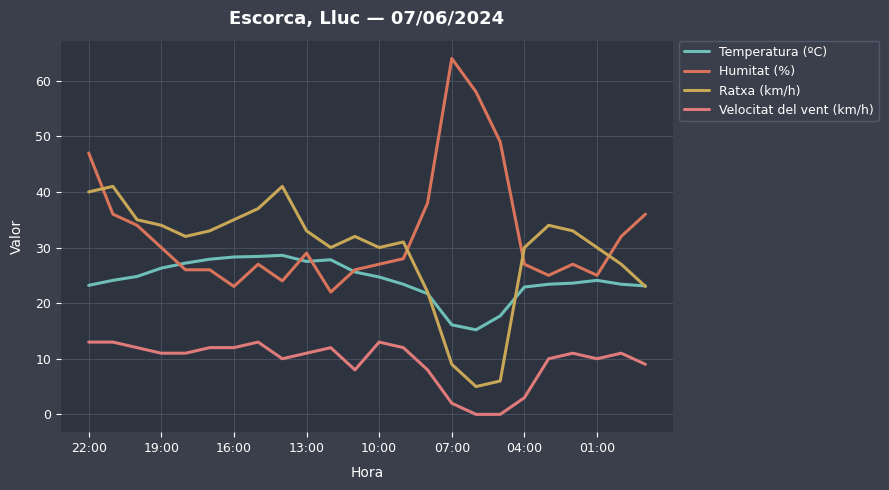

What is the maximum value for Humitat (%)?

64.0